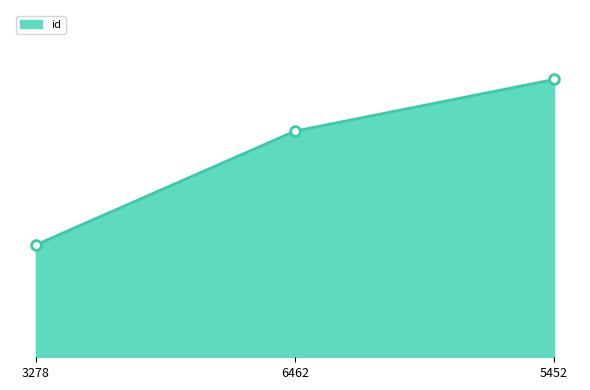

List the labels in order of value, smallest first.

3278, 6462, 5452